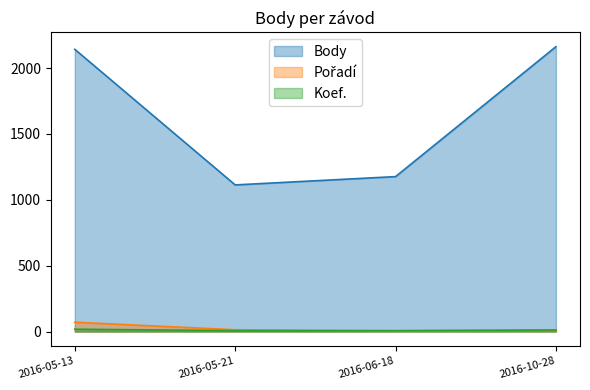

At how many categories does at least one series exceed 538?

4